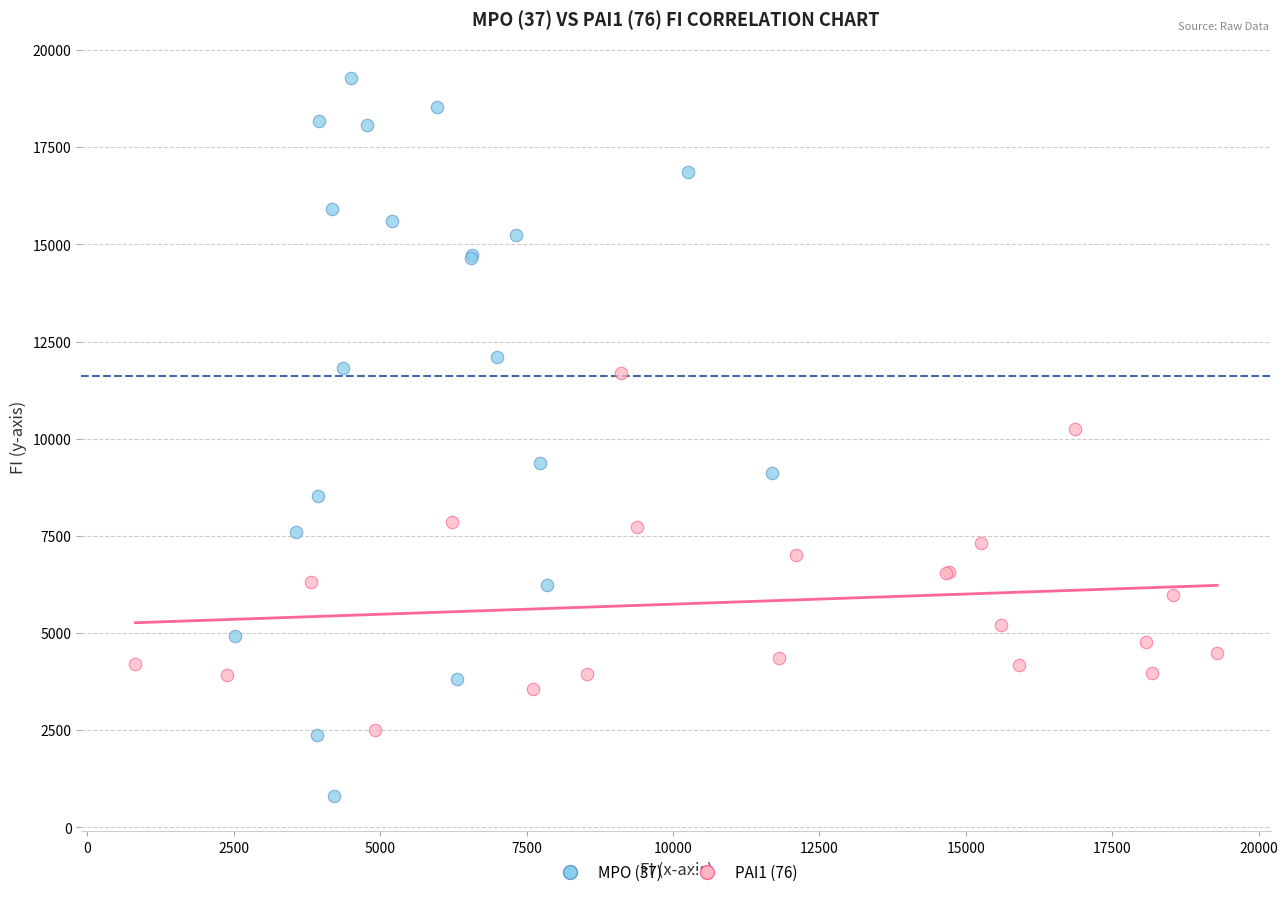

Which series reaches the minimum Y coordinate?

MPO (37)